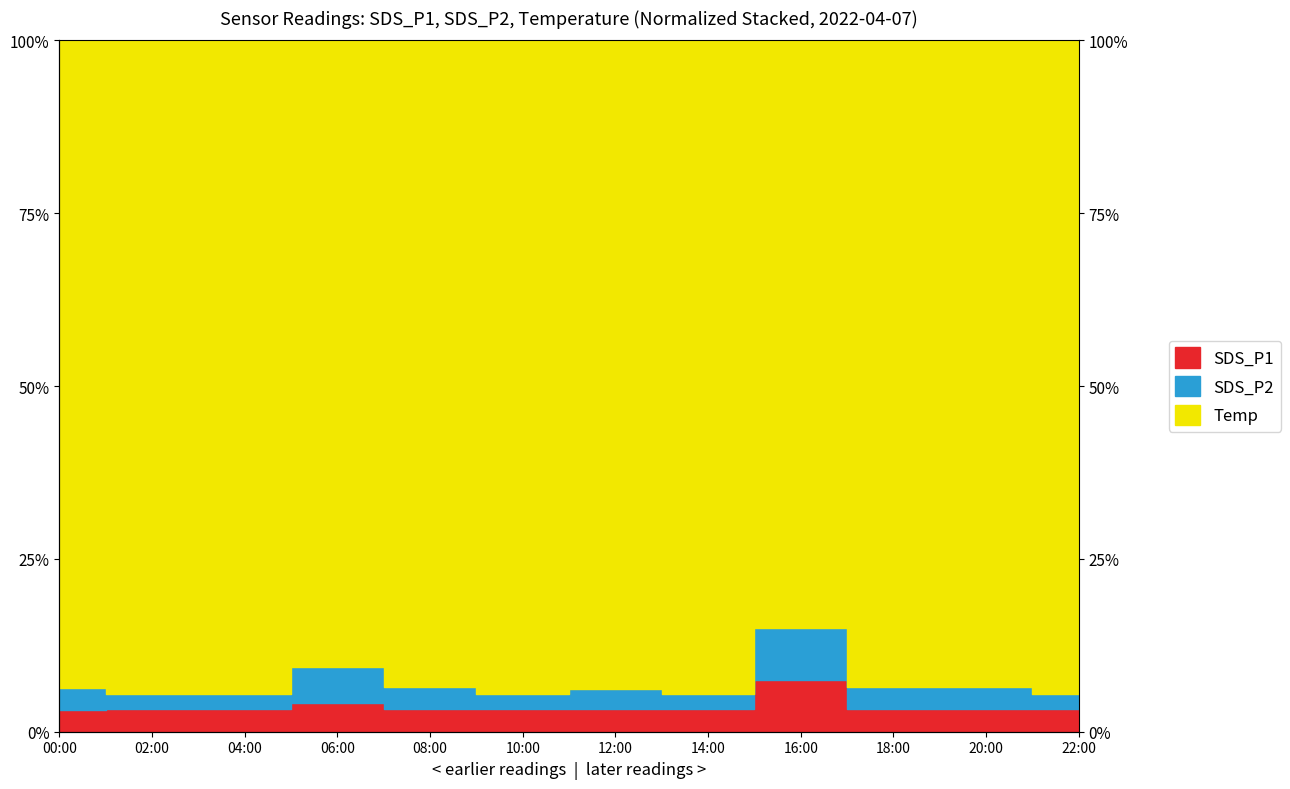

What is the value of the SDS_P1 point at the 12th from the left?

3.3